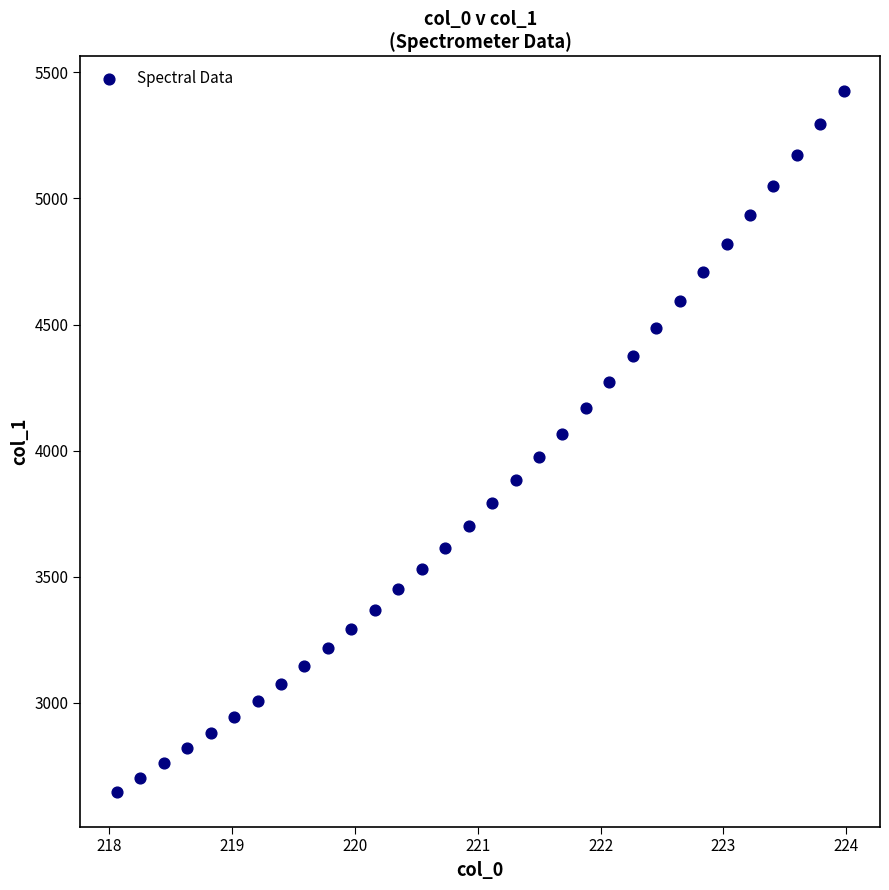

What is the range of X values (max minus min)?

5.9